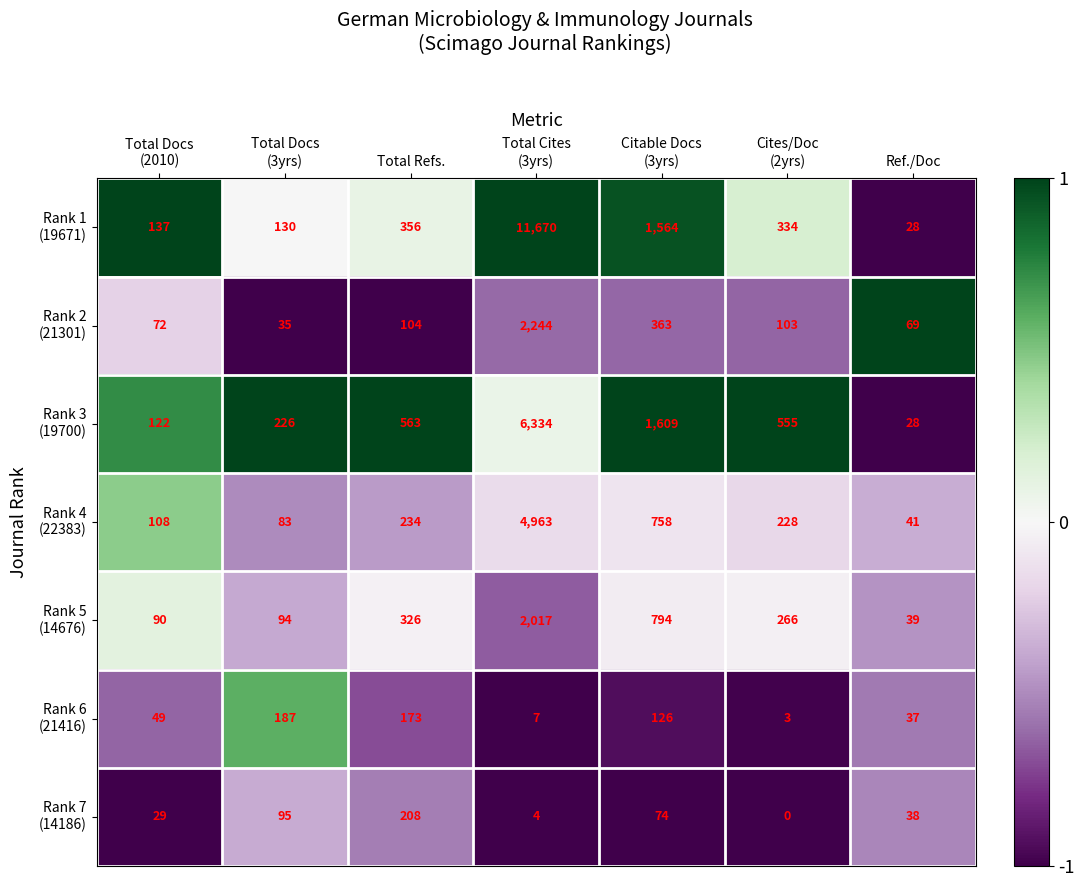

What is the total value across all series at Total Refs.?

1964